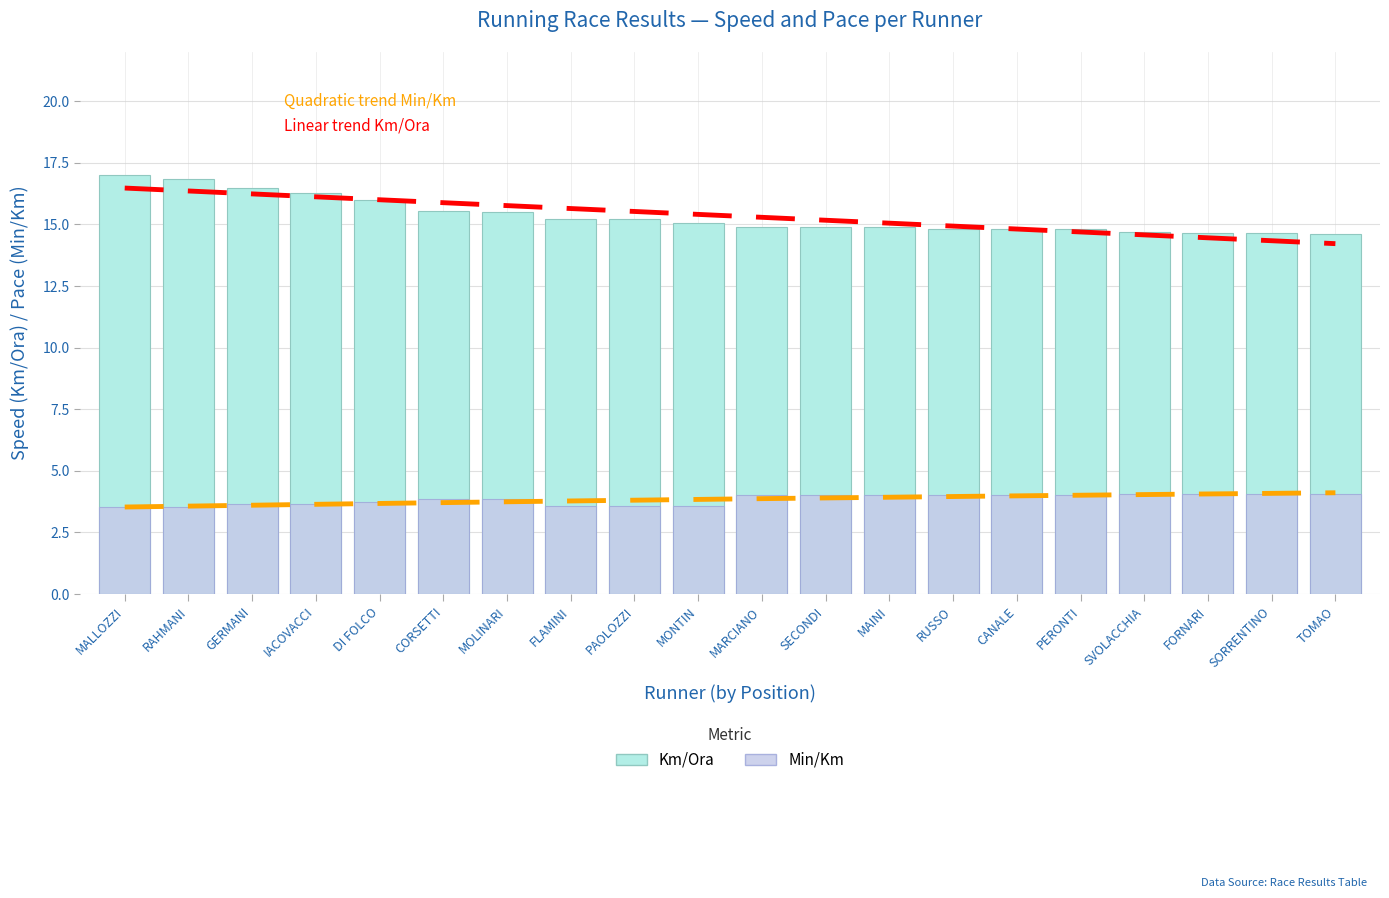

True or false: Km/Ora has a value of 21.8 at CORSETTI.

False